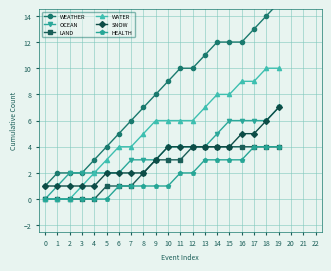

At which label is LAND closest to 2?

8